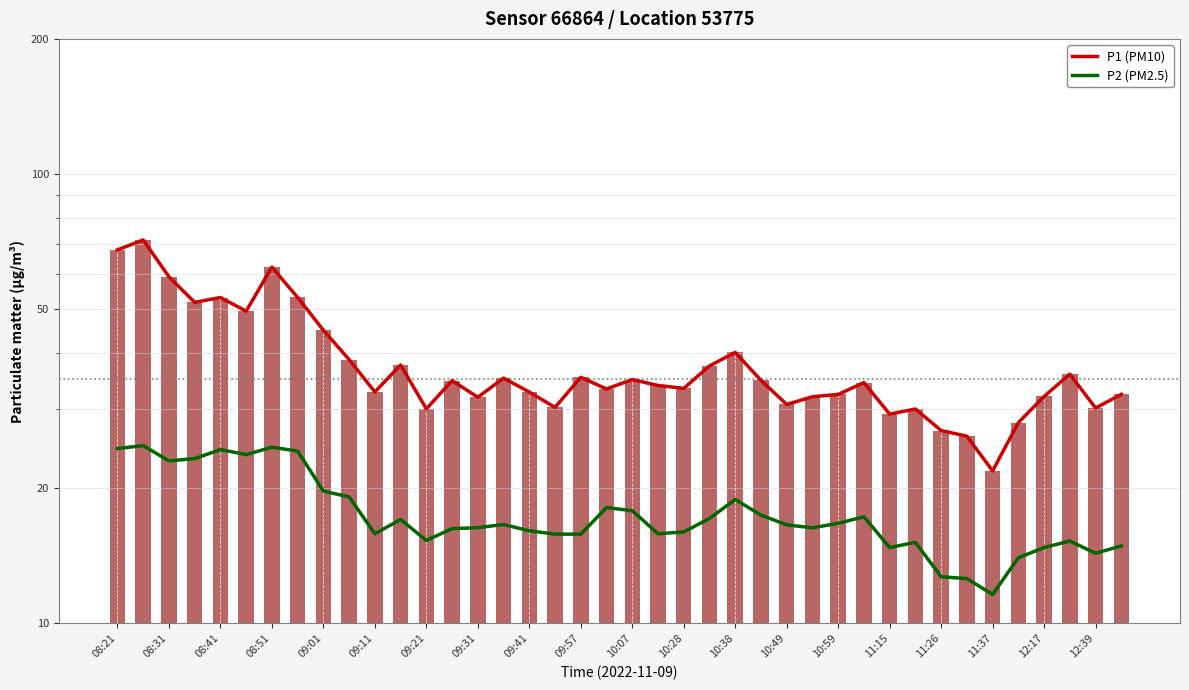

What is the total value across all series at 09:11?

48.6